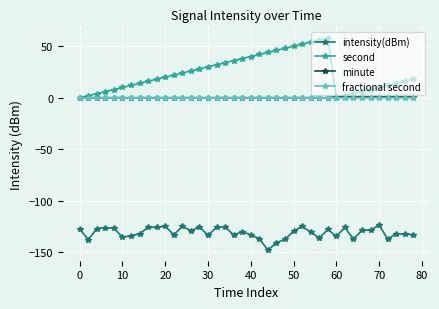

True or false: fractional second and intensity(dBm) intersect in this chart.

False